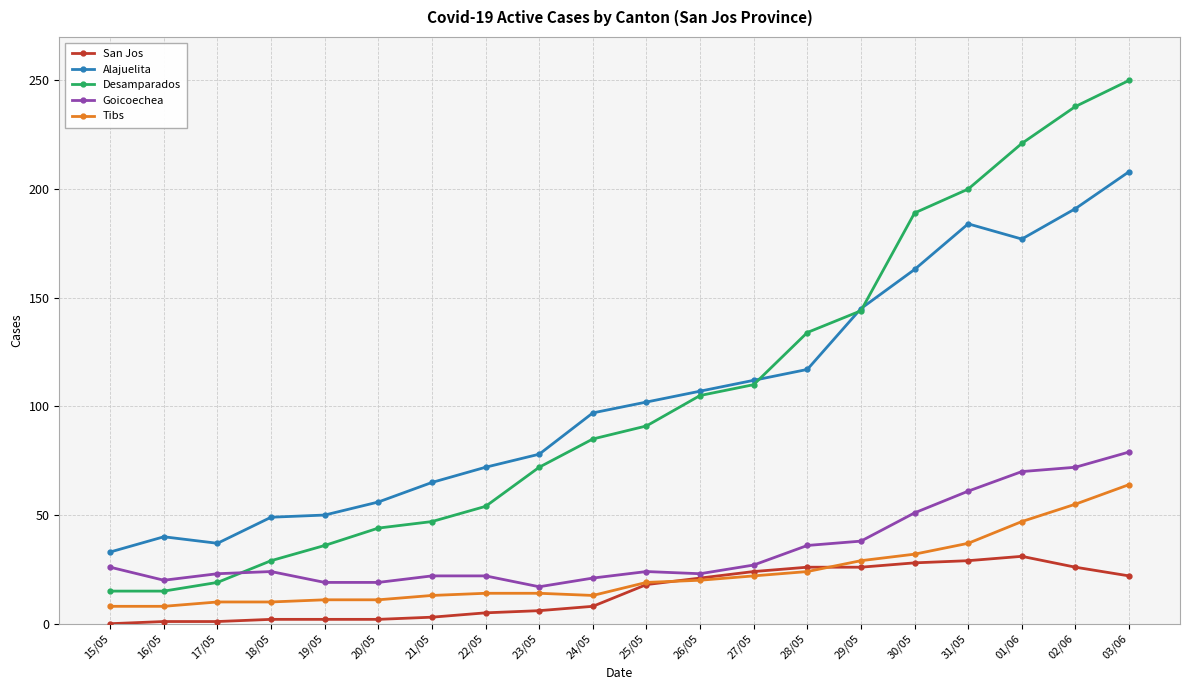

Which category has the highest value across all series?

03/06